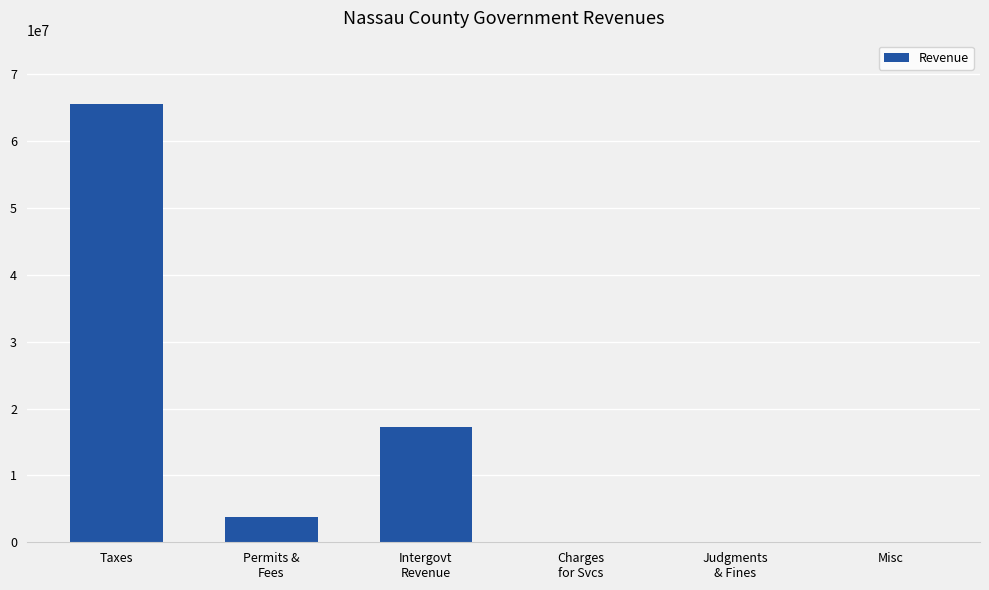

What is the greatest value displayed?

65465118